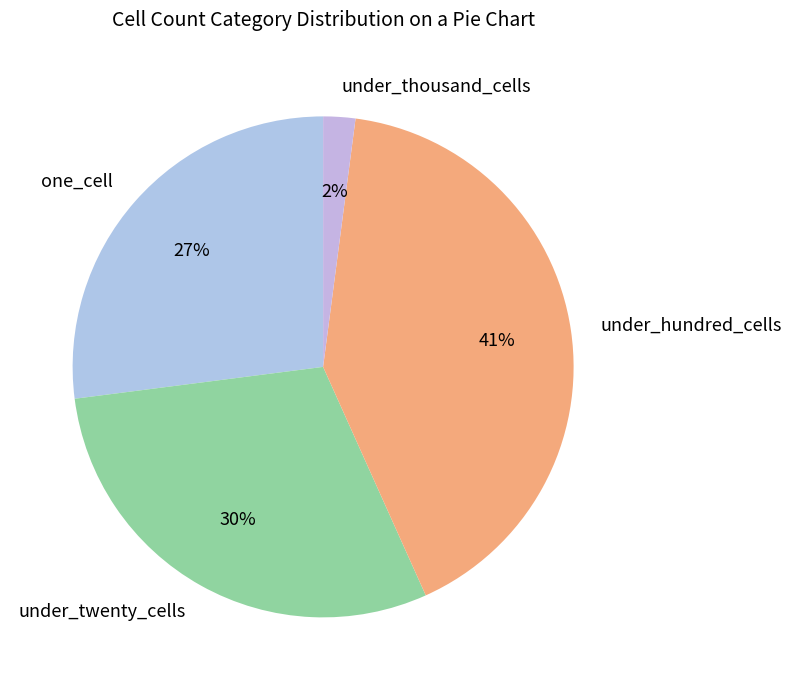

Rank the categories by value from highest to lowest.

under_hundred_cells, under_twenty_cells, one_cell, under_thousand_cells